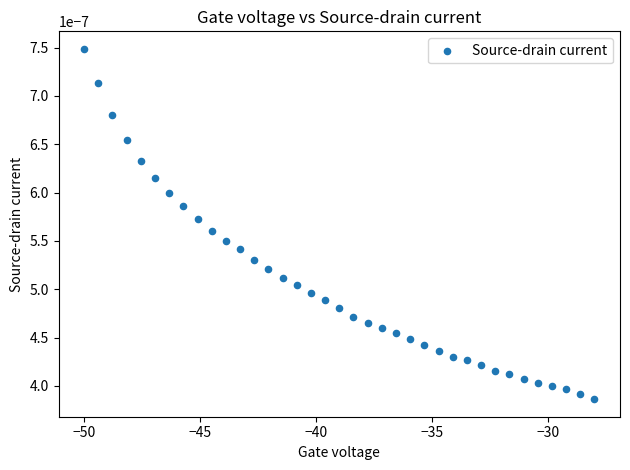

What is the range of X values (max minus min)?

22.0